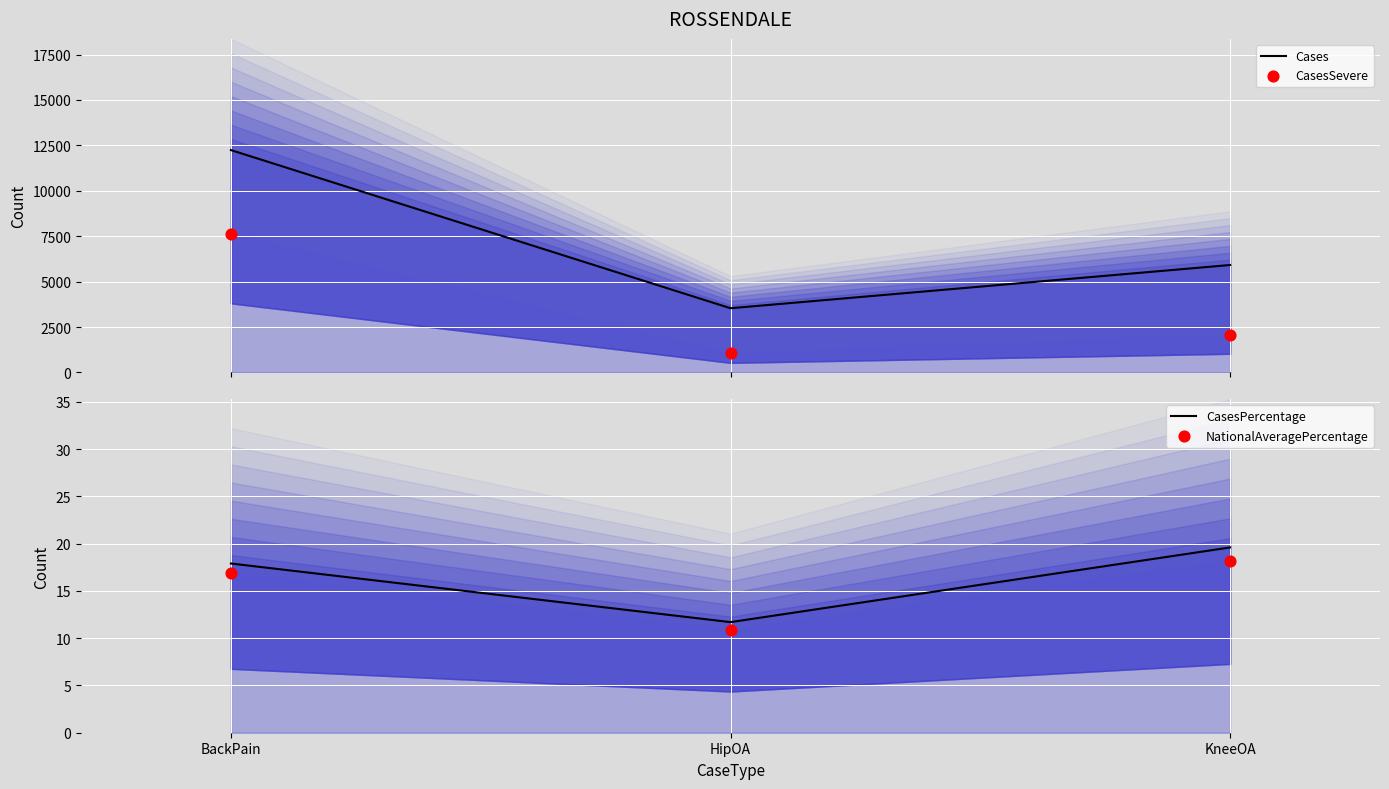

Which series reaches the minimum Y coordinate?

NationalAveragePercentage